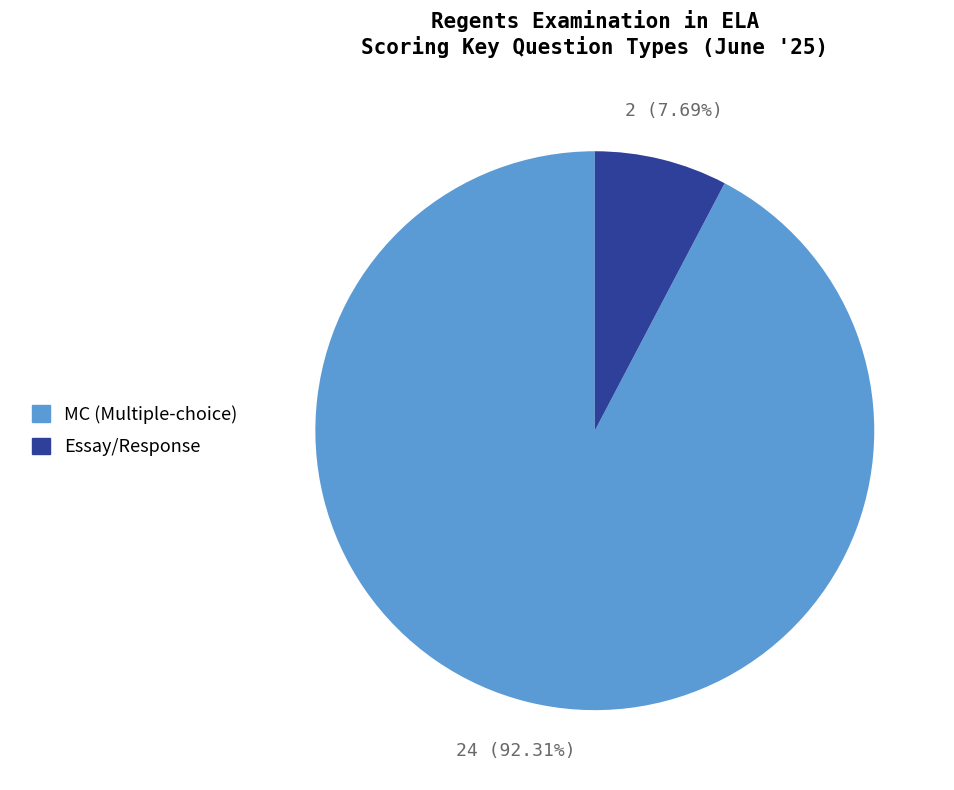

To the nearest percent, what percentage of the pie is MC (Multiple-choice)?

92%